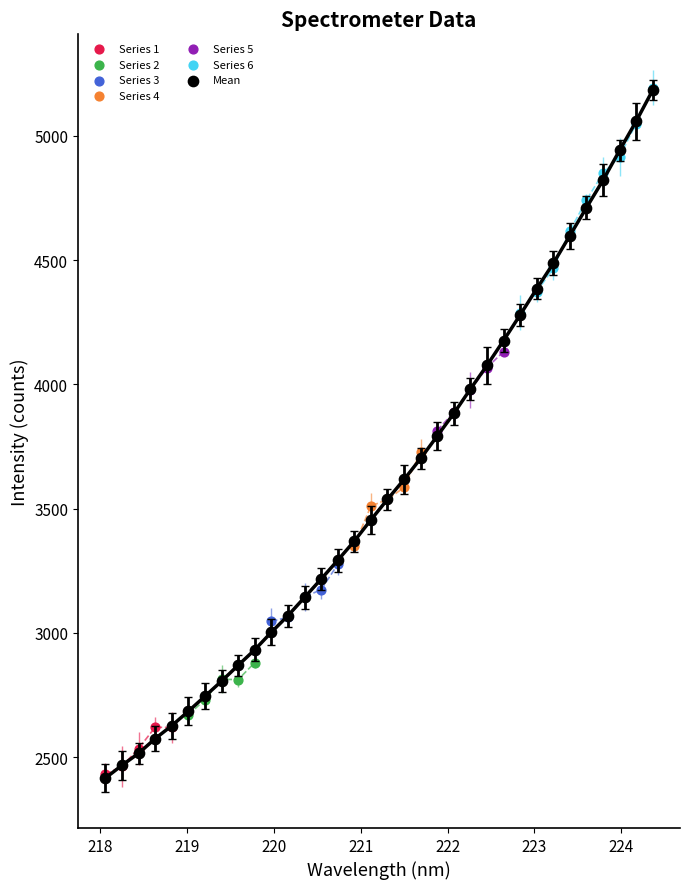

What are all the series names shown in the legend?

Series 1, Series 2, Series 3, Series 4, Series 5, Series 6, Mean